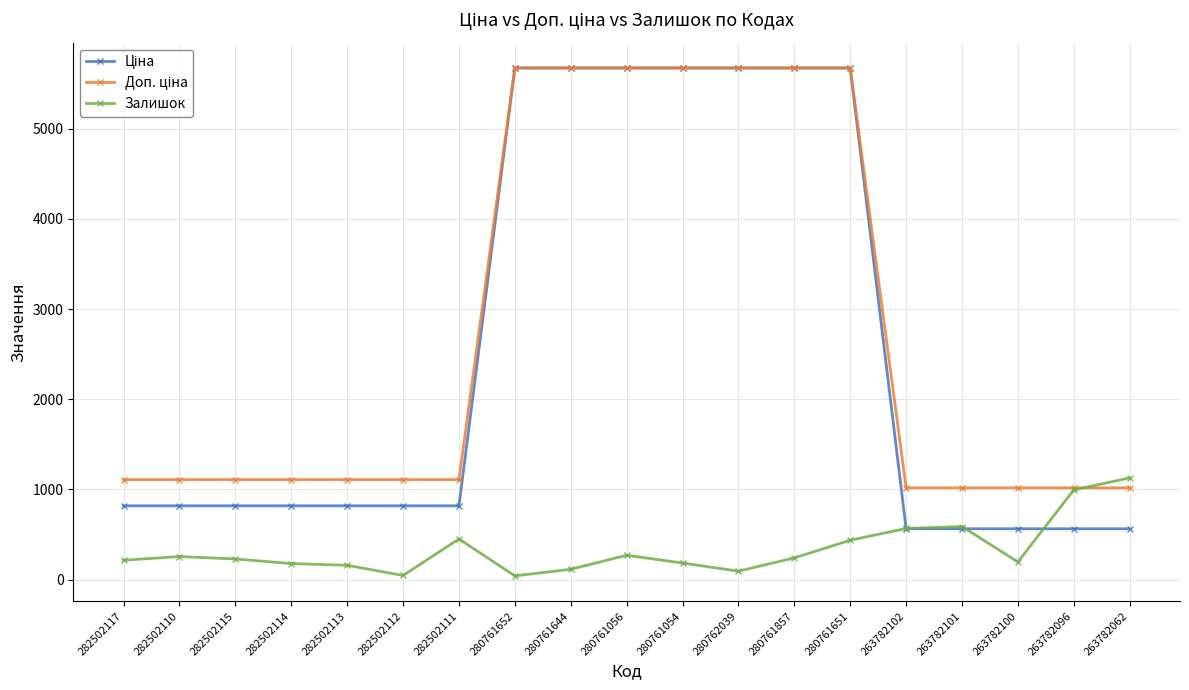

True or false: Залишок has more than 1 points higher than both neighbors.

True